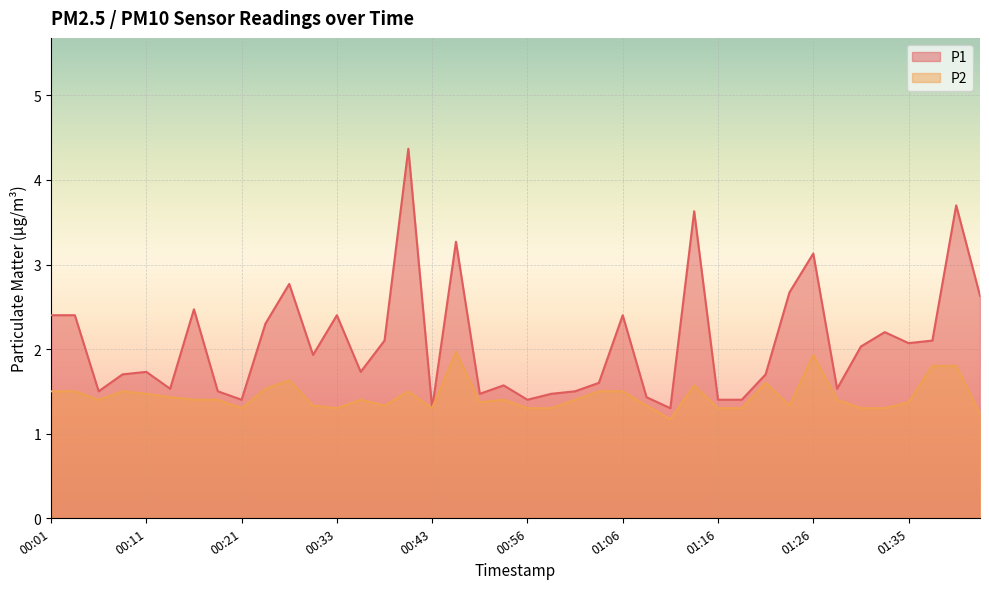

True or false: P1 and P2 intersect in this chart.

False